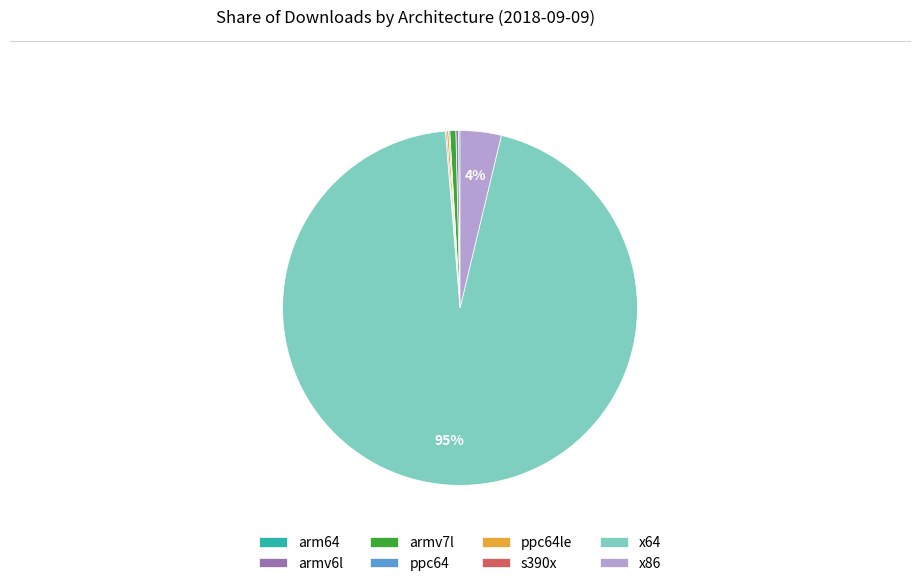

Does x64 account for over 50% of the chart?

Yes